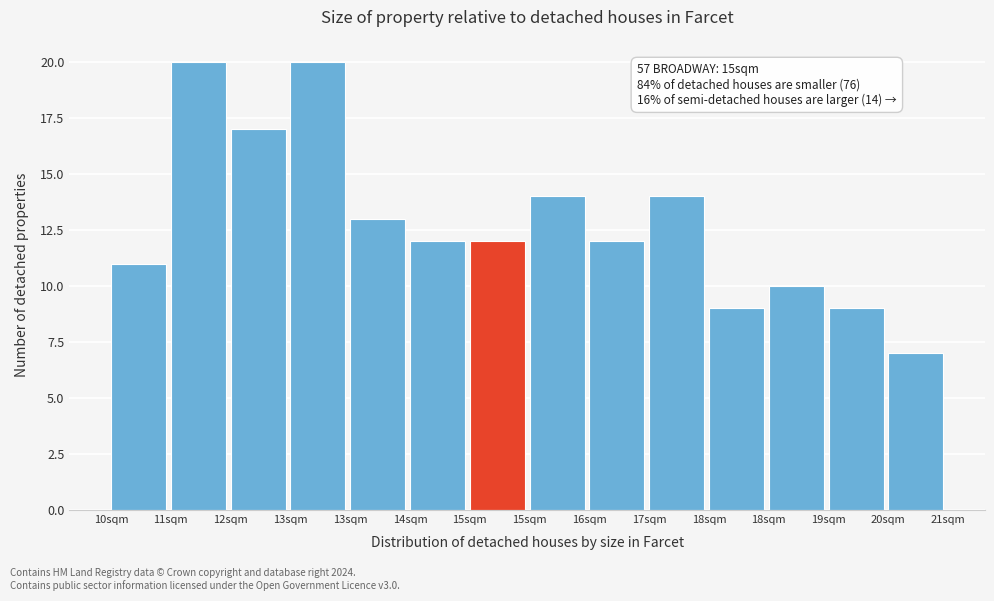

How many bars are there in total?

14